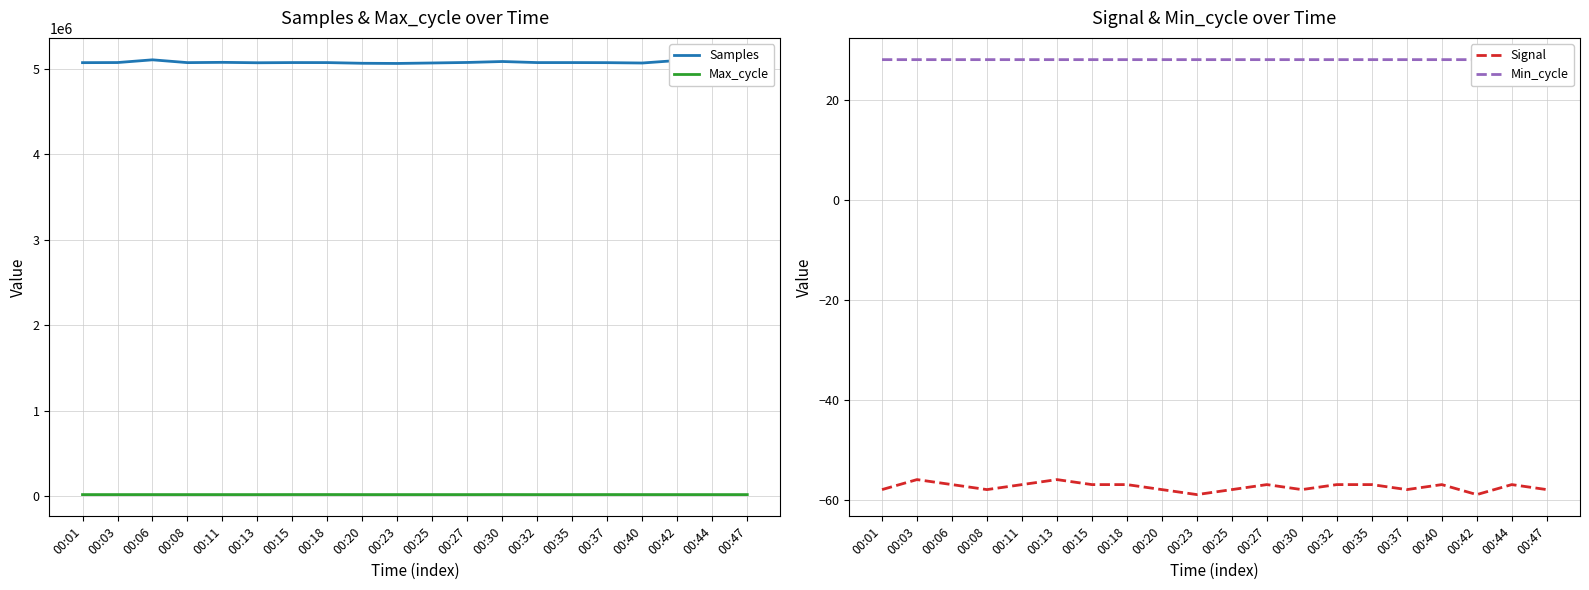

What is the difference between the second highest and second lowest values in the Samples series?

40427